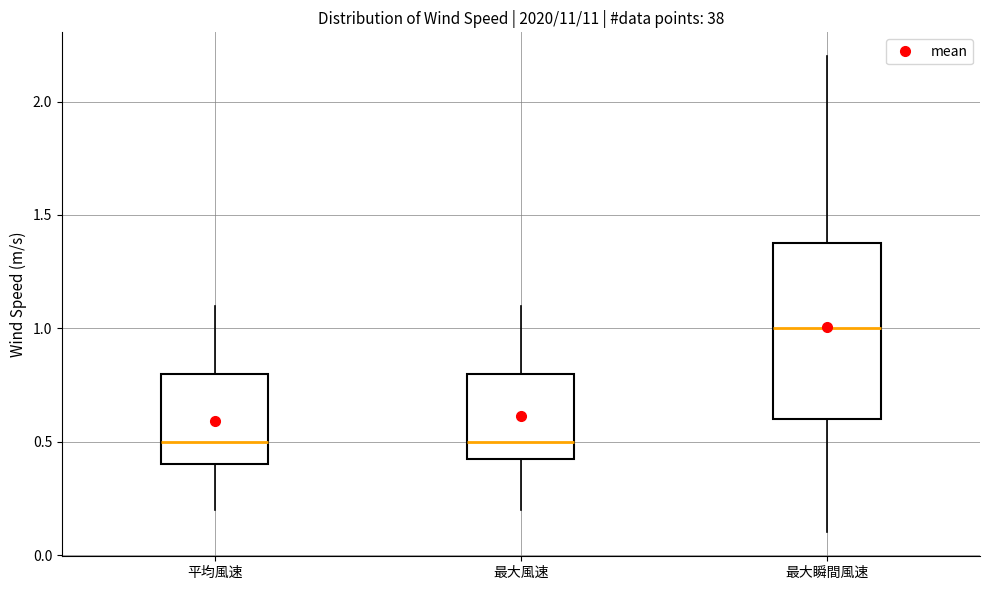

Reading left to right, transcribe this box plot: for each box, give where its median line is, the range the box spans, and where its two whiskers end, as read against the y-axis. The values are not printed on the chart, so give them approximately, as read against the axis.

平均風速: median 0.50, box 0.40 to 0.80, whiskers 0.20 to 1.10
最大風速: median 0.50, box 0.45 to 0.80, whiskers 0.20 to 1.10
最大瞬間風速: median 1.00, box 0.60 to 1.40, whiskers 0.10 to 2.20